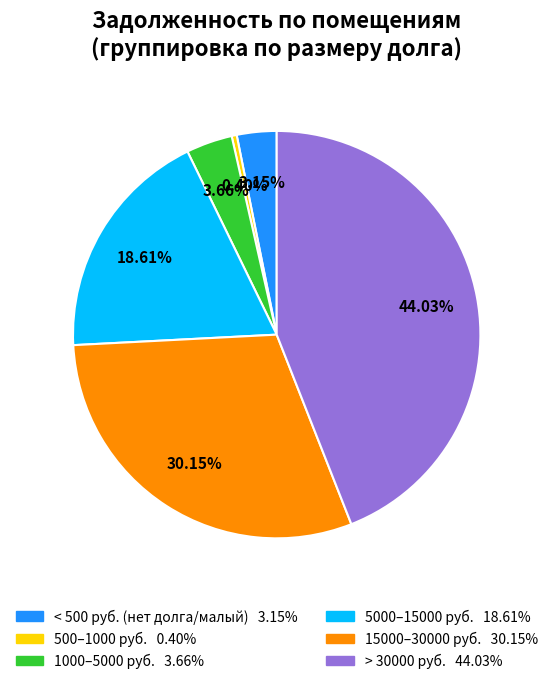

Is there any slice that represents more than half of the pie?

No